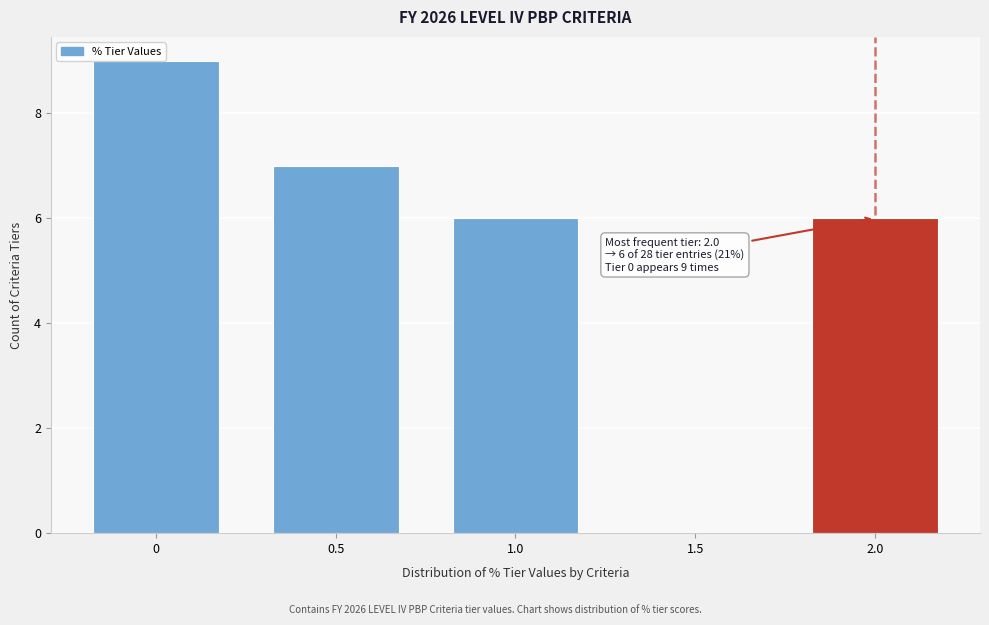

What is the maximum value shown in the chart?

9